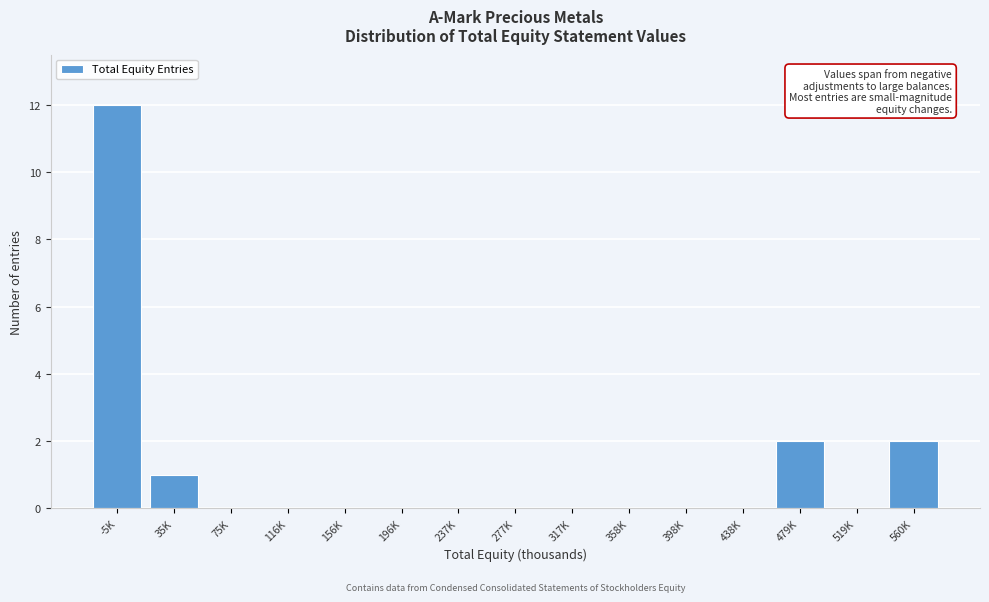

Reading left to right, list all the values displayed in this chart.

-5K=12	35K=1	75K=0	116K=0	156K=0	196K=0	237K=0	277K=0	317K=0	358K=0	398K=0	438K=0	479K=2	519K=0	560K=2